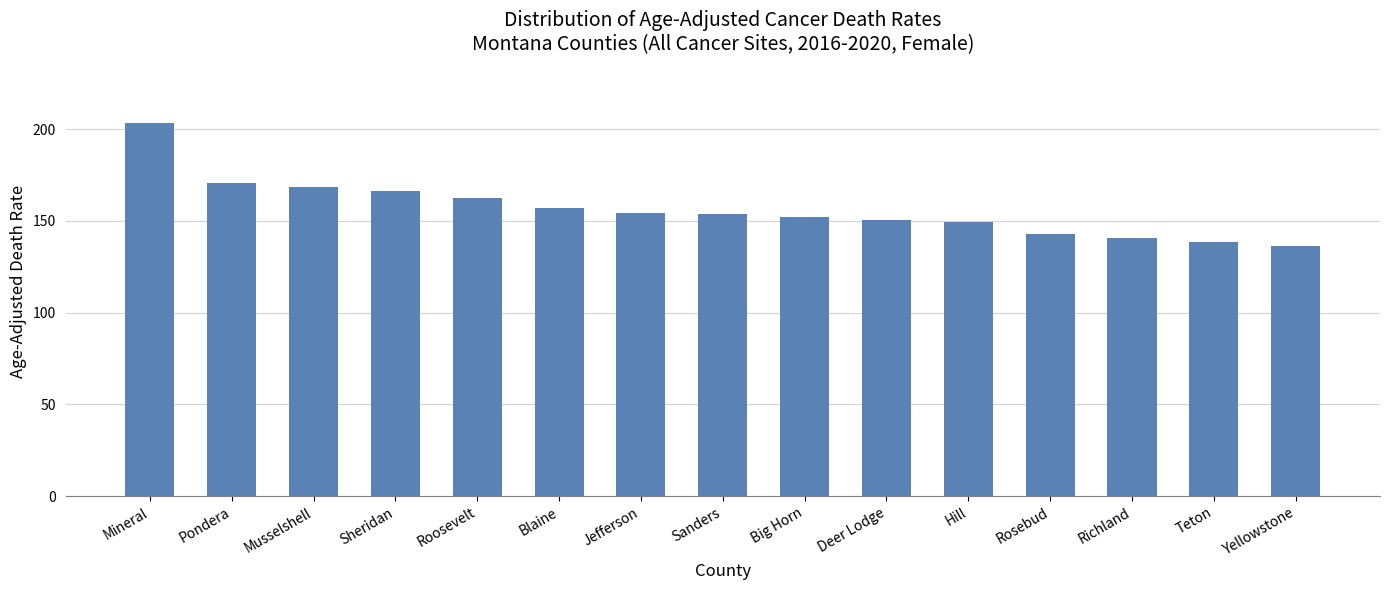

Approximately how many times larger is the value at Teton compared to Mineral?

0.7